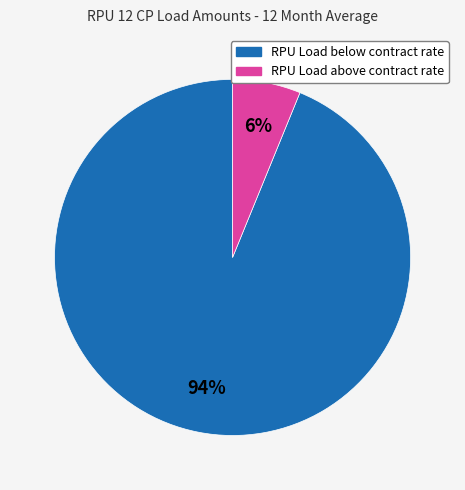

To the nearest percent, what is the average slice percentage?

50%